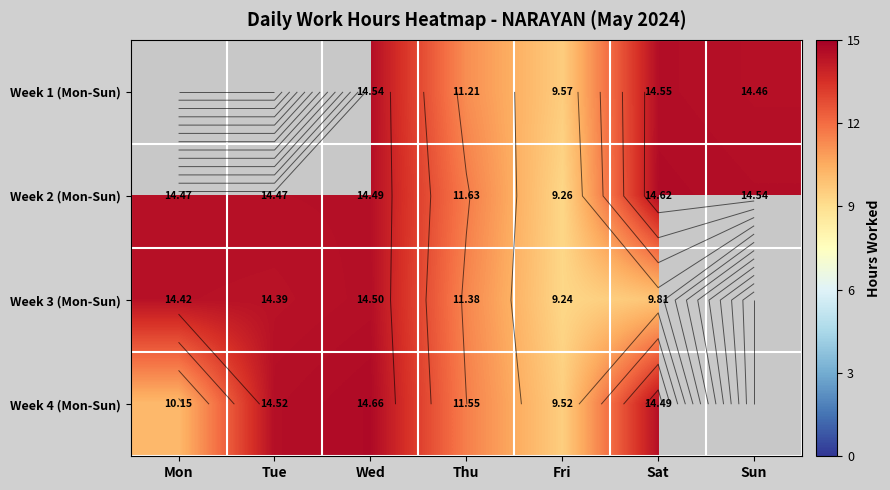

Rank the series by their average value, from highest to lowest.

Week 1 (Mon-Sun), Week 2 (Mon-Sun), Week 3 (Mon-Sun), Week 4 (Mon-Sun)